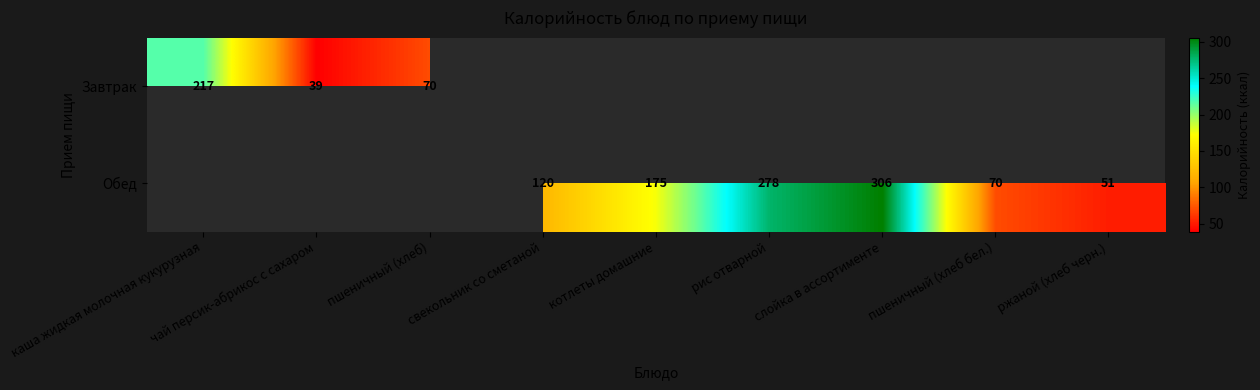

The Обед series shows 17.9 at ржаной (хлеб черн.). True or false?

False